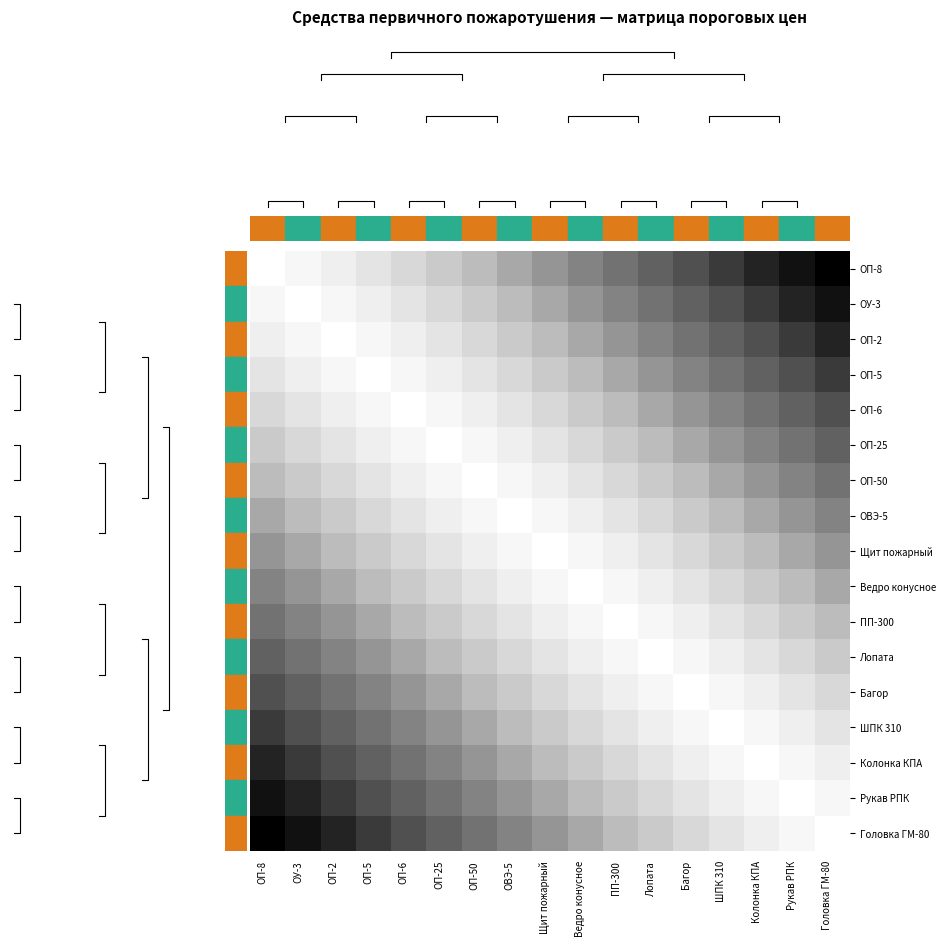

What is the difference between the highest and lowest values at ОП-2?

0.9